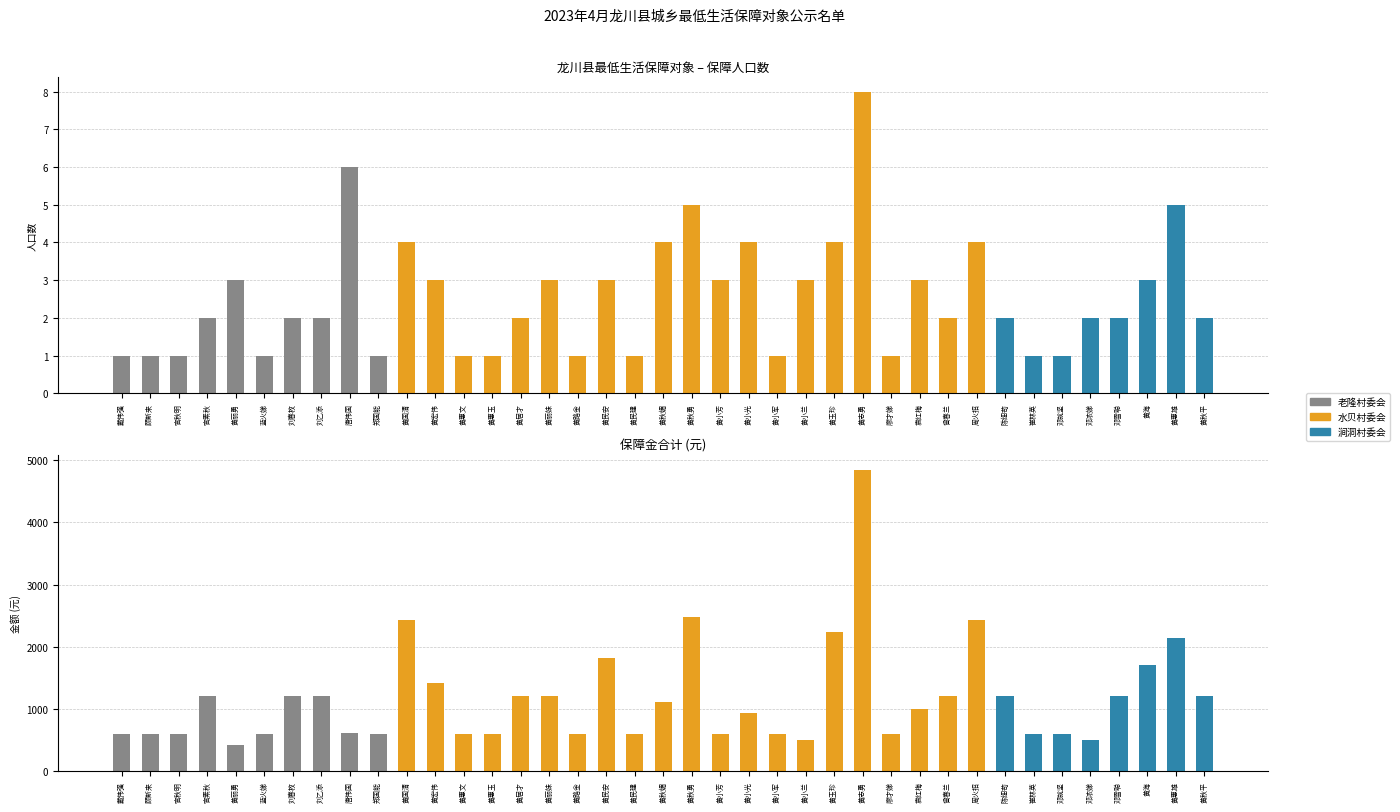

Read the 保障人口数 value at 黄路金.

1